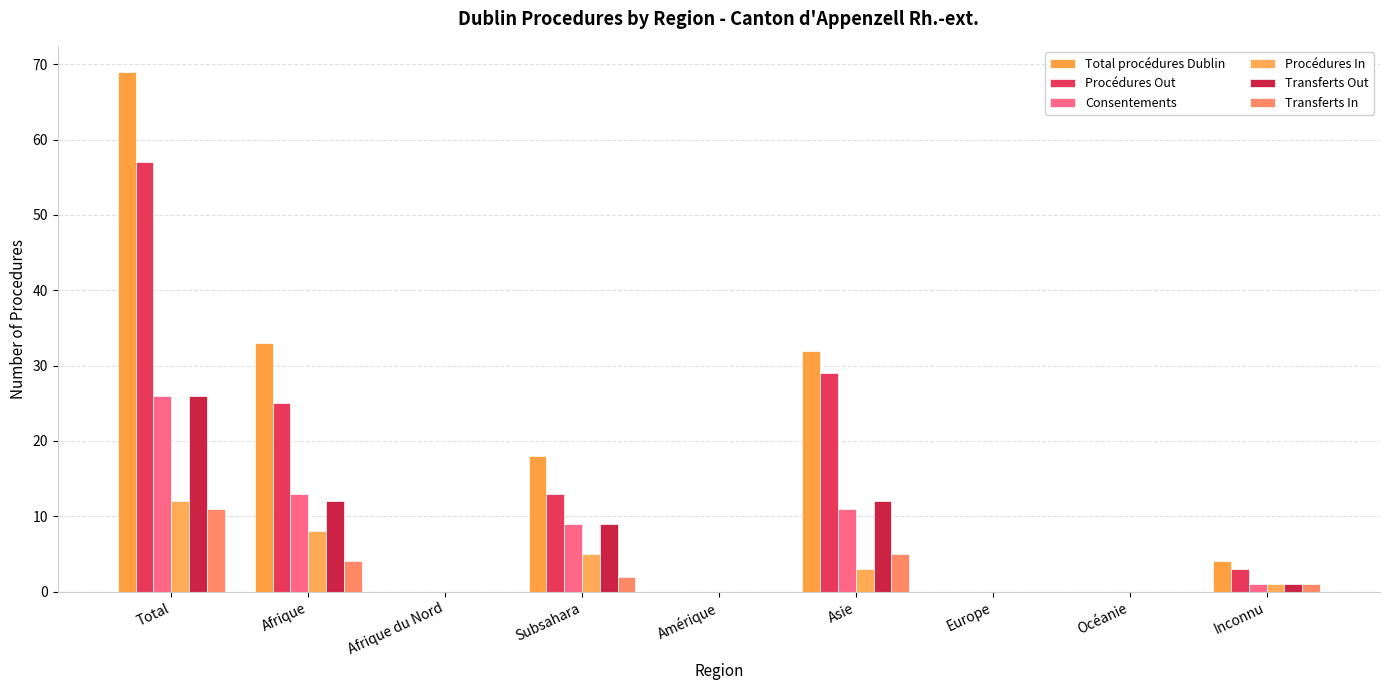

Between Total and Océanie, which series saw the biggest shift?

Total procédures Dublin